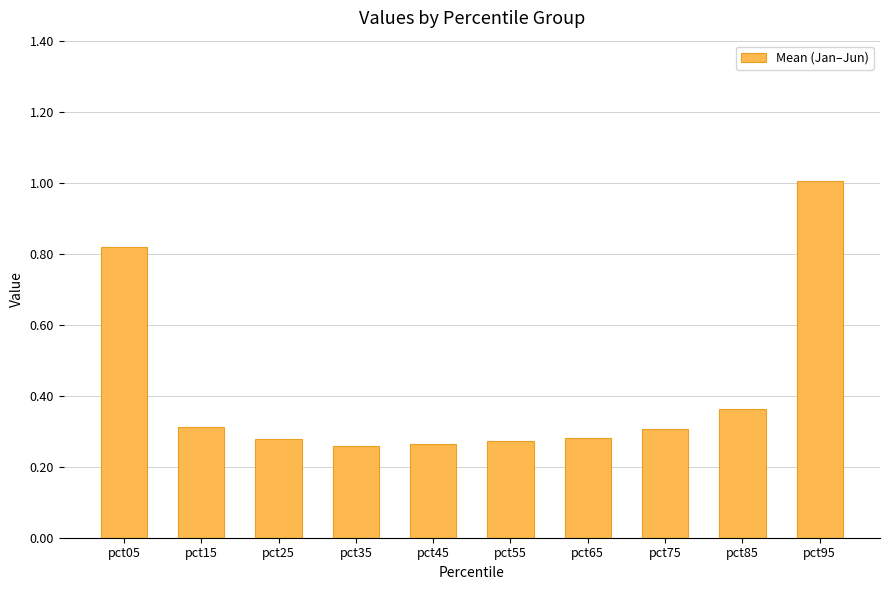

How many bars are there in total?

10